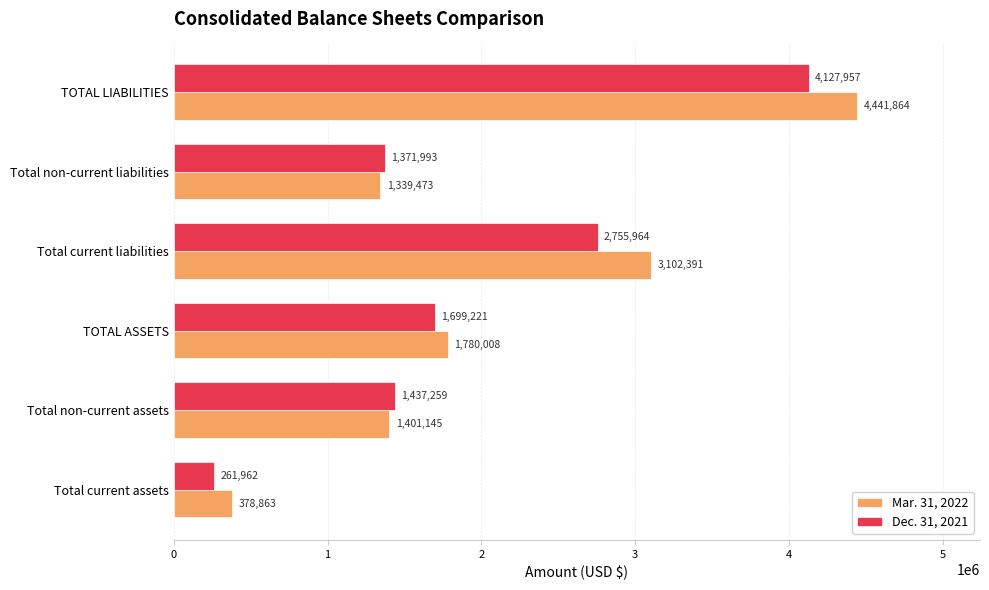

Is it true that Dec. 31, 2021 equals 5372434 at TOTAL LIABILITIES?

False